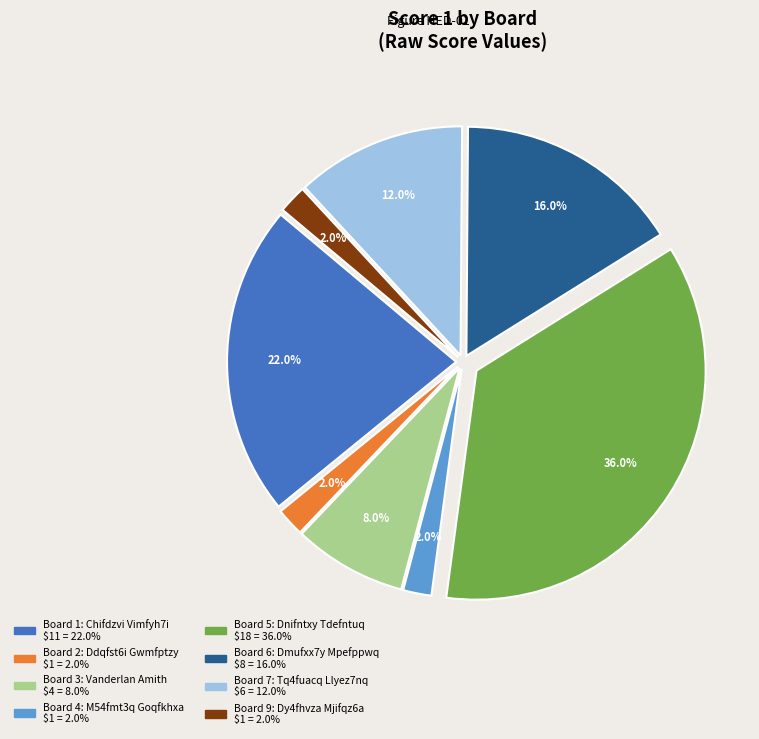

Is there a majority slice in this chart?

No